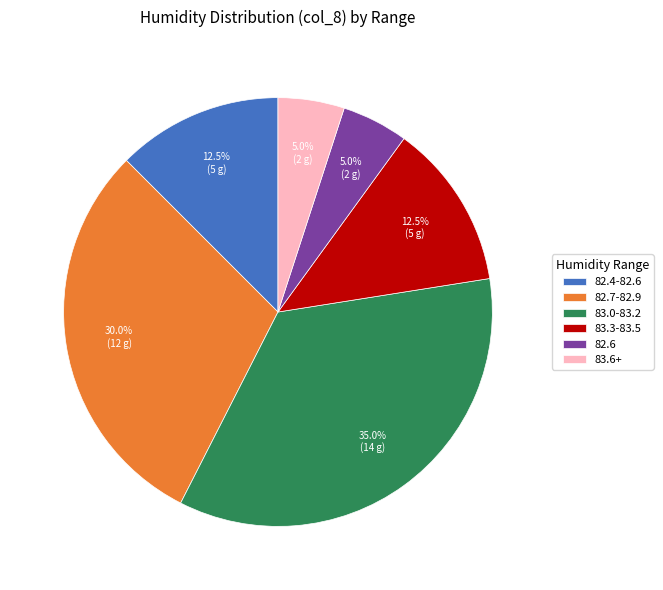

To the nearest percent, what is the average slice percentage?

17%